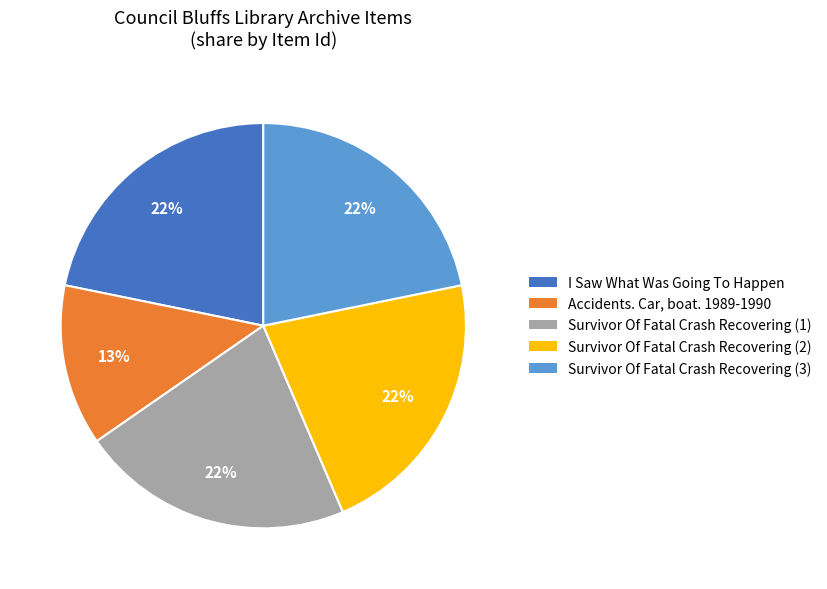

Count the number of slices in the pie.

5